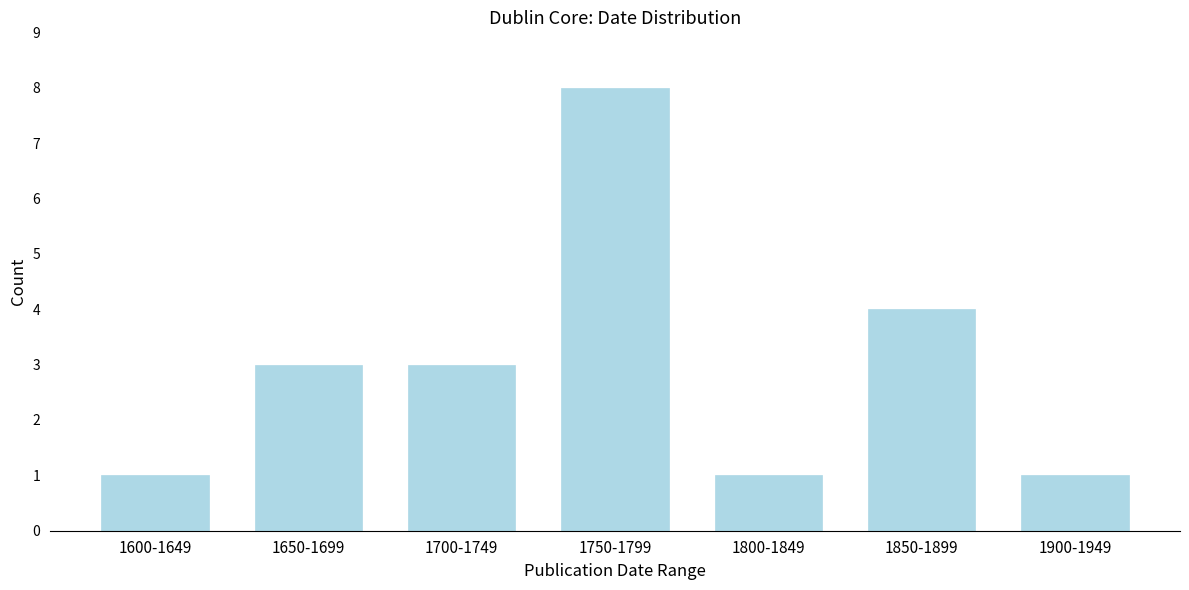

Reading left to right, transcribe all the data shown in this chart.

1600-1649=1	1650-1699=3	1700-1749=3	1750-1799=8	1800-1849=1	1850-1899=4	1900-1949=1